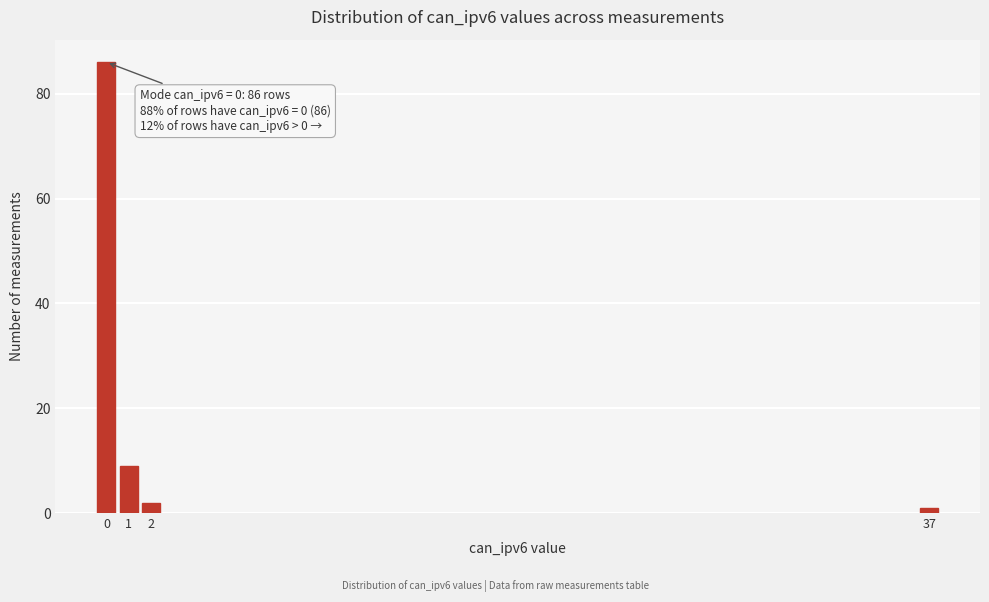

Reading right to left, list all the values displayed in this chart.

1	2	9	86